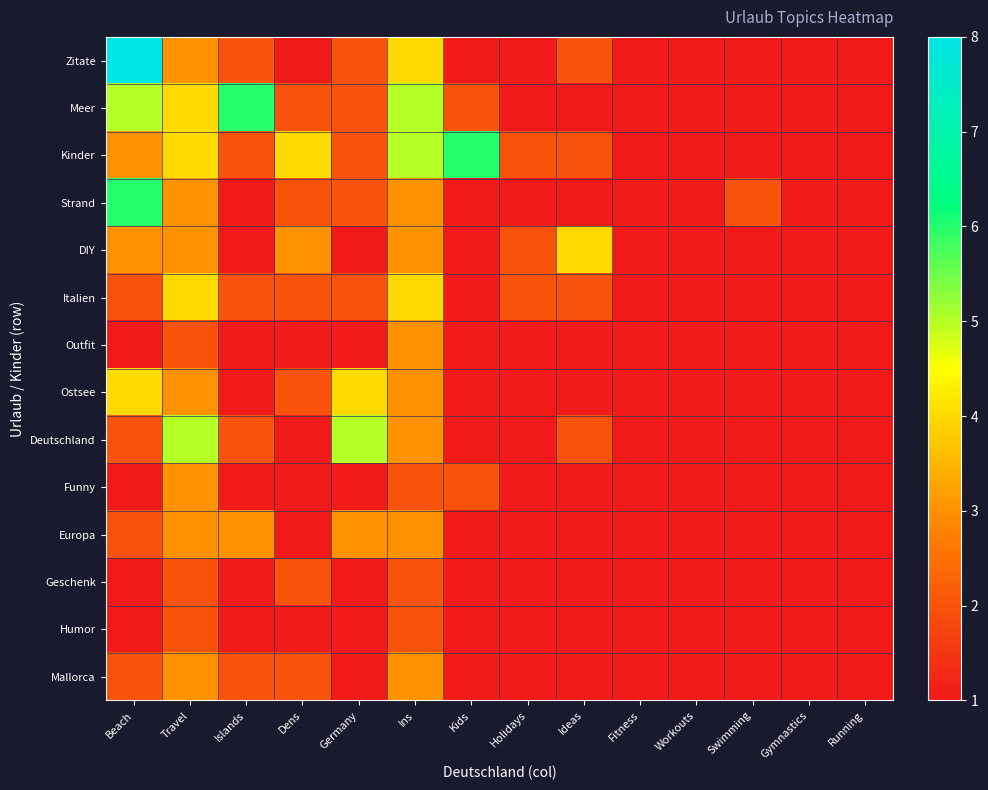

Rank the series by their maximum value, from lowest to highest.

Geschenk, Humor, Outfit, Funny, Europa, Mallorca, DIY, Italien, Ostsee, Deutschland, Meer, Kinder, Strand, Zitate